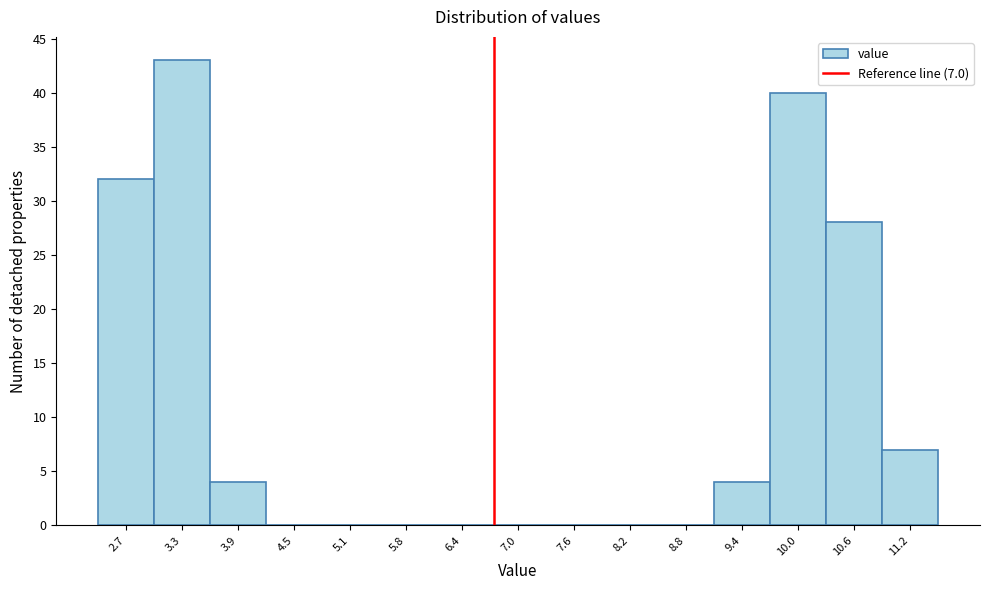

Reading right to left, transcribe all the data shown in this chart.

11.2=7	10.6=28	10.0=40	9.4=4	8.8=0	8.2=0	7.6=0	7.0=0	6.4=0	5.8=0	5.1=0	4.5=0	3.9=4	3.3=43	2.7=32